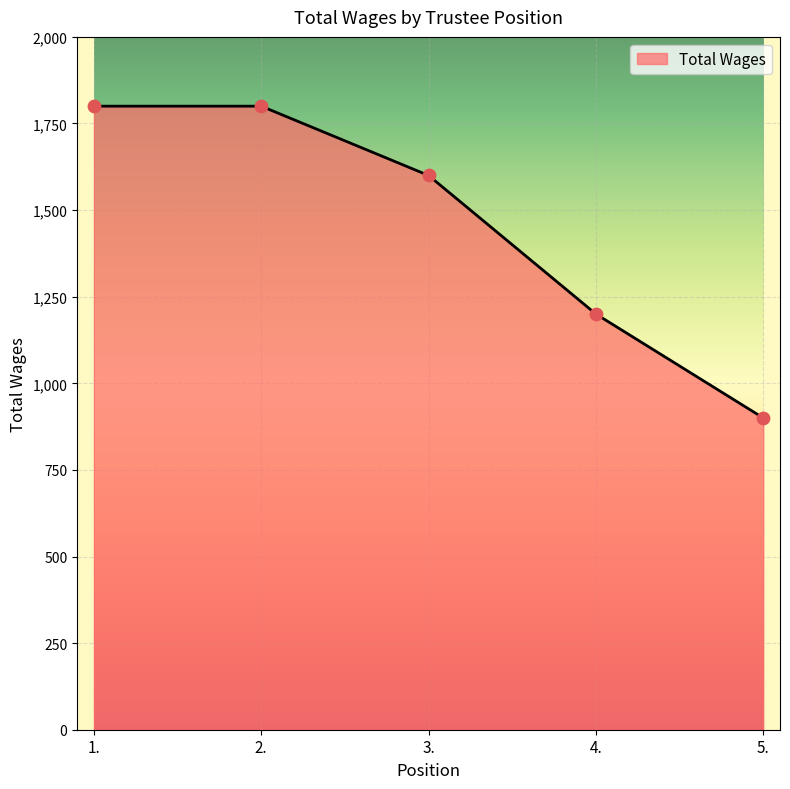

Approximately how many times larger is the value at 4. compared to 2.?

0.7